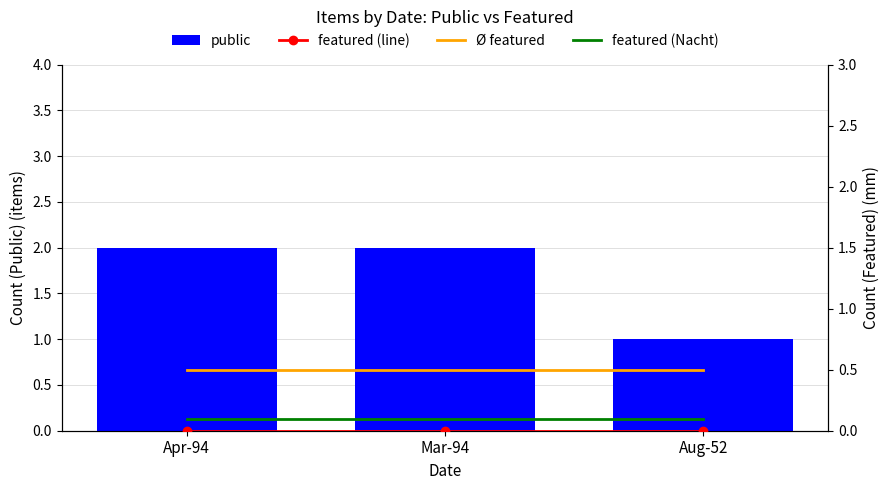

Reading right to left, list all the values displayed in this chart.

public: 1.0	2.0	2.0
featured (line): 0.0	0.0	0.0
Ø featured: 0.5	0.5	0.5
featured (Nacht): 0.1	0.1	0.1